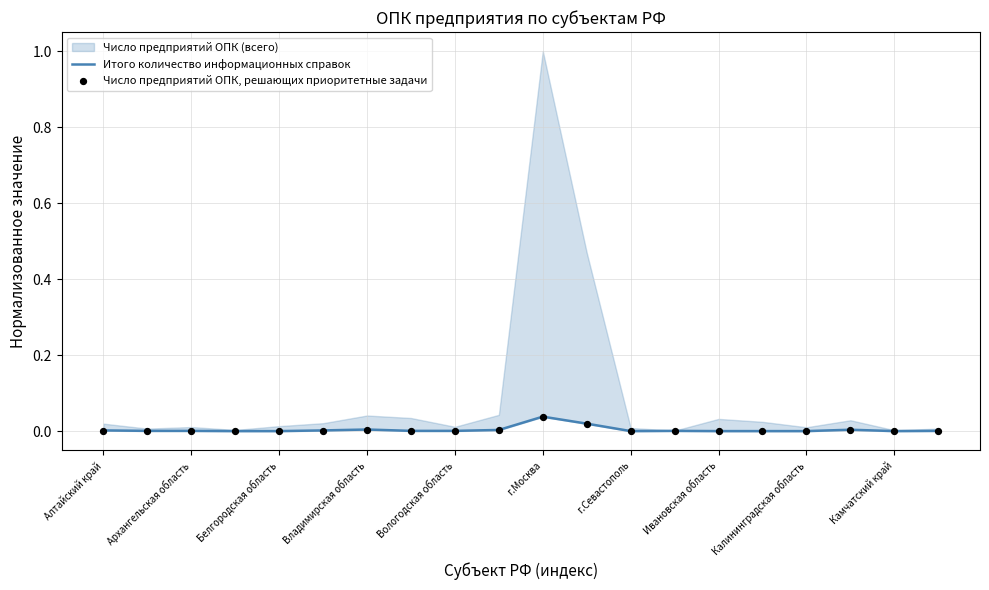

At how many categories does at least one series exceed 0?

20